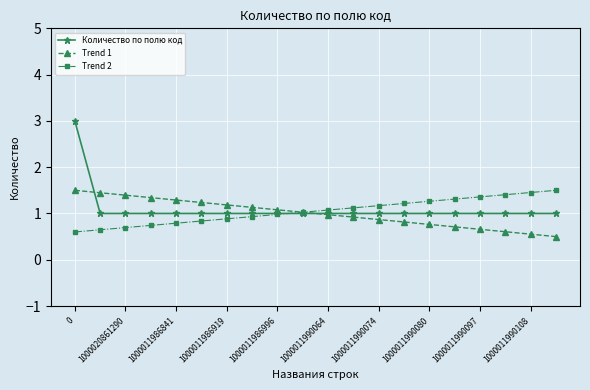

What is the lowest value of the Trend 2 series?

0.6